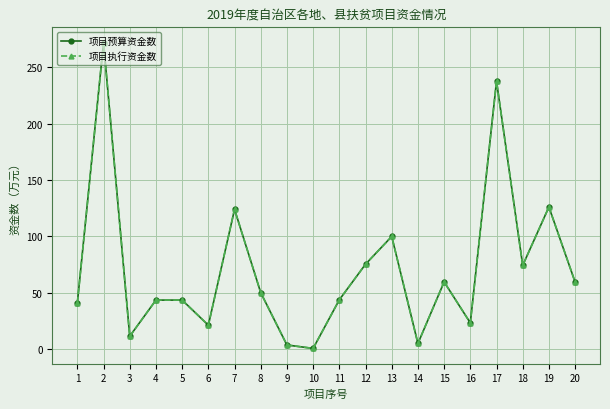

The value of 项目执行资金数 at 2 is 438.0. True or false?

False